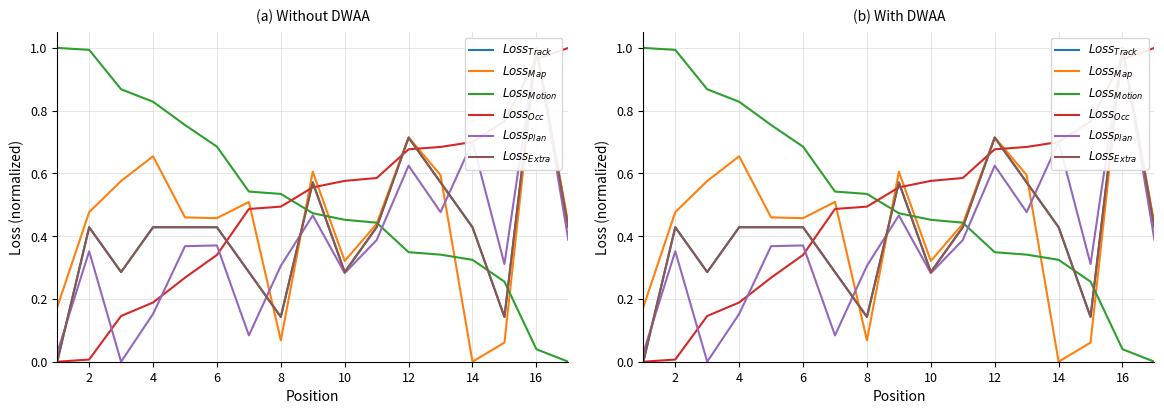

True or false: $Loss_{Map}$ has a value of 0.1 at 12.

False